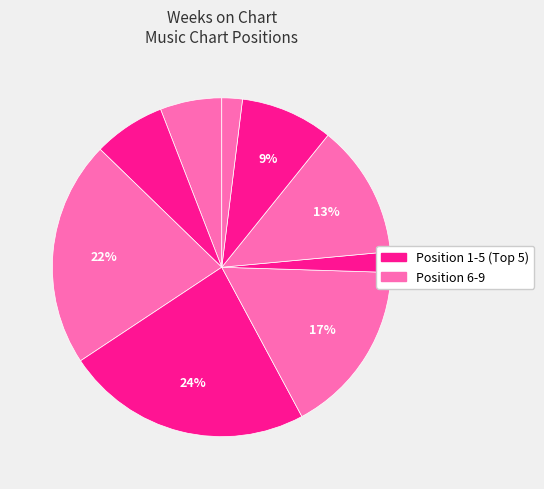

How many slices are in this pie chart?

9